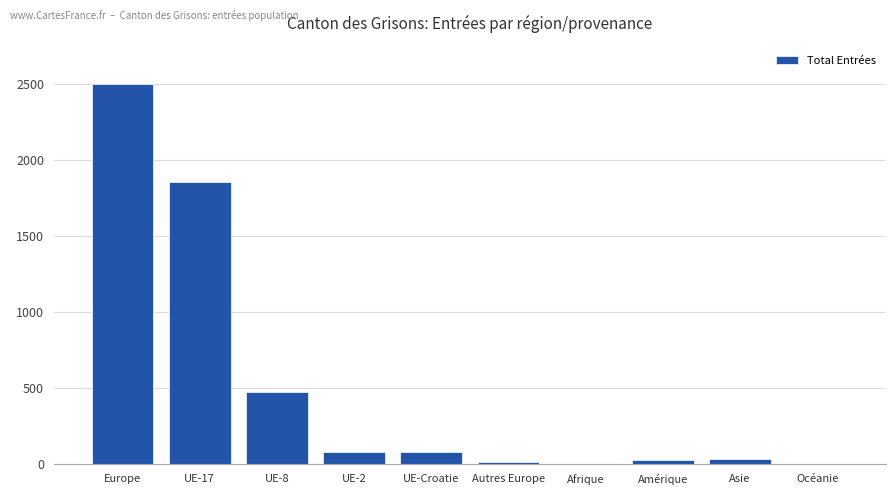

Which category has the highest value across all series?

Europe